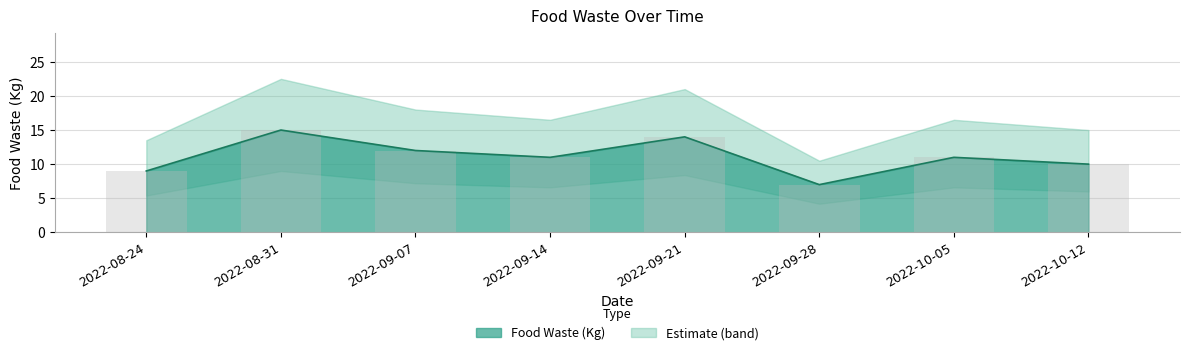

List the labels in order of value, largest first.

2022-08-31, 2022-09-21, 2022-09-07, 2022-09-14, 2022-10-05, 2022-10-12, 2022-08-24, 2022-09-28